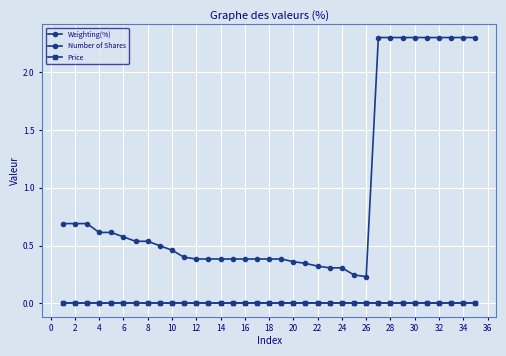

What is the greatest value displayed?

2.3